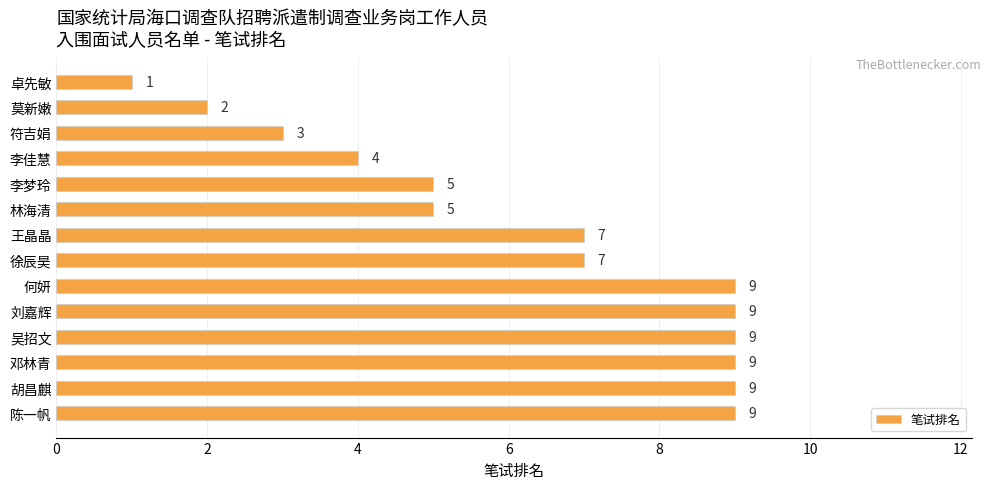

Which has a higher value, 符吉娟 or 吴招文?

吴招文